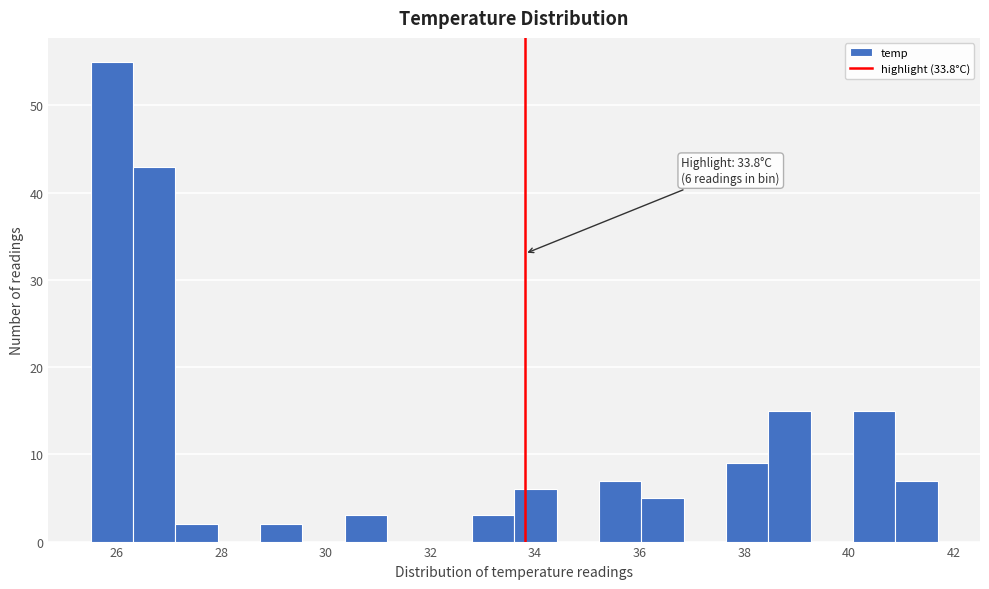

Which range on the x-axis has the tallest bar?

25.6 to 26.4